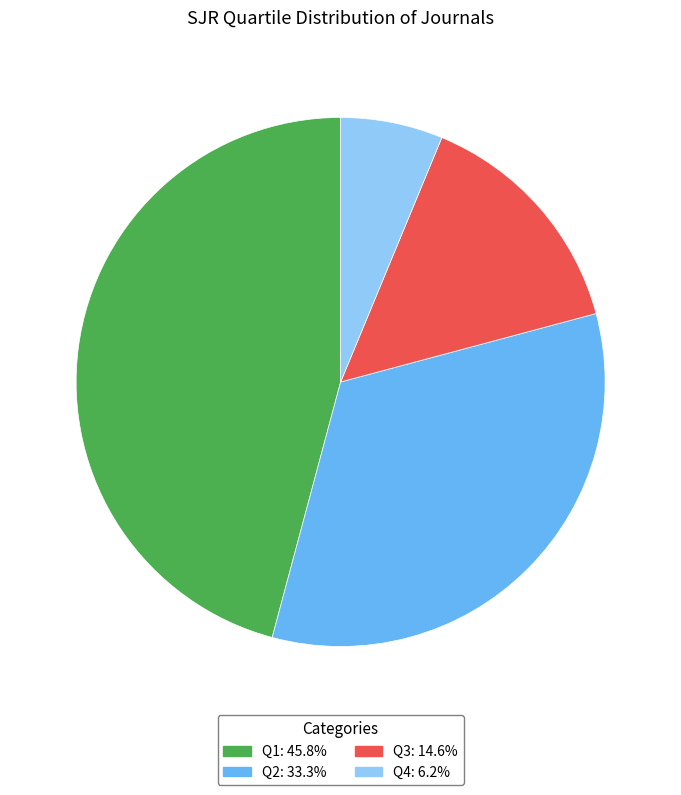

Combined, do Q3 and Q1 account for over 50%?

Yes